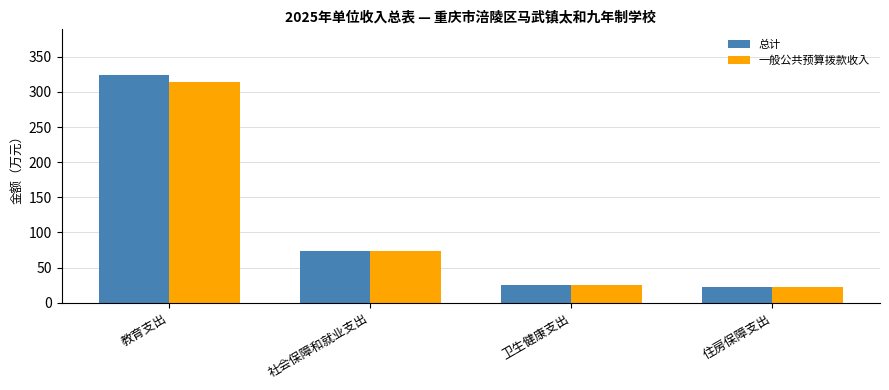

What is the value of the 一般公共预算拨款收入 bar at the 4th from the left?

22.6